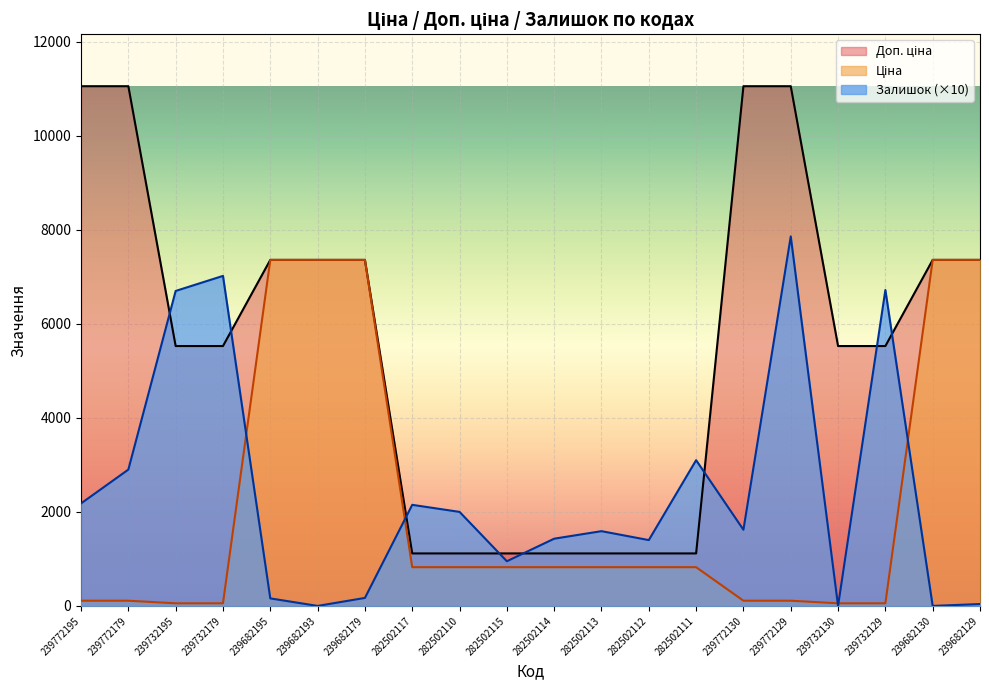

Reading right to left, transcribe all the data shown in this chart.

Ціна: 7360.2	7360.2	55.3	55.3	110.5	110.5	823.9	823.9	823.9	823.9	823.9	823.9	823.9	7360.2	7360.2	7360.2	55.3	55.3	110.5	110.5
Доп. ціна: 7360.2	7360.2	5528.0	5528.0	11055.0	11055.0	1116.5	1116.5	1116.5	1116.5	1116.5	1116.5	1116.5	7360.2	7360.2	7360.2	5528.0	5528.0	11055.0	11055.0
Залишок: 40.0	0.0	6720.0	0.0	7860.0	1620.0	3100.0	1400.0	1590.0	1430.0	950.0	2000.0	2150.0	170.0	0.0	160.0	7020.0	6700.0	2900.0	2180.0